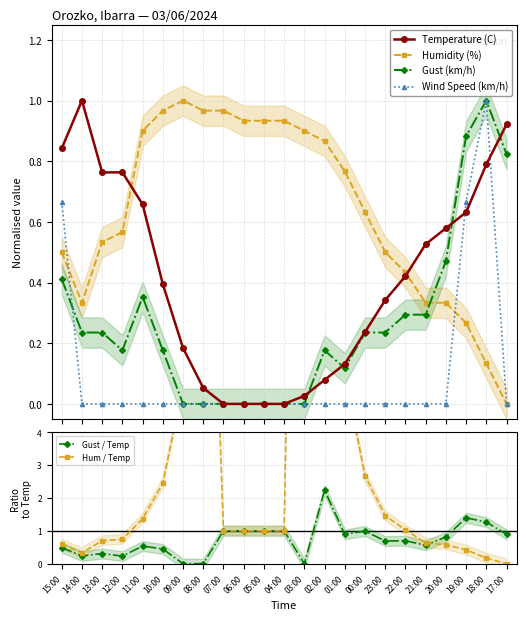

Does the chart display data point markers on the line(s)?

Yes